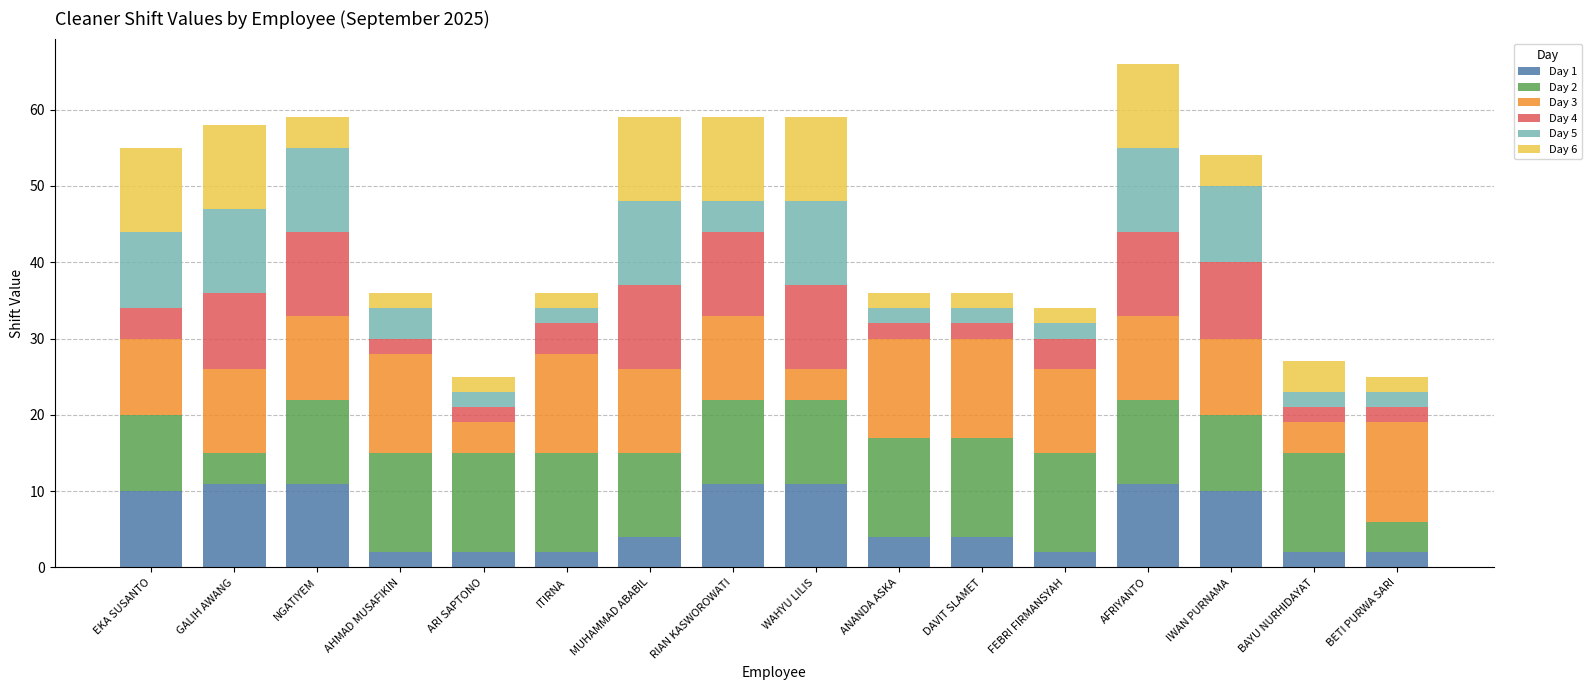

What is the total value across all series at RIAN KASWOROWATI?

59